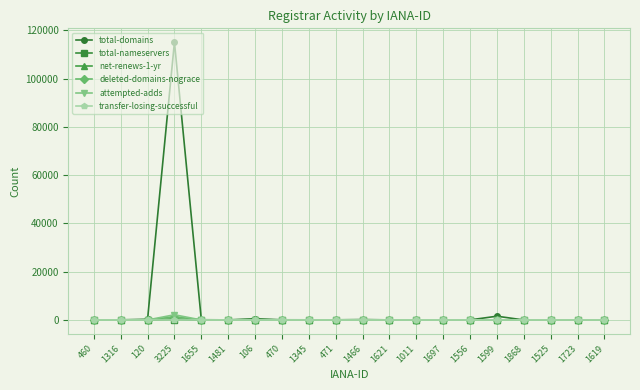

What is the difference between the deleted-domains-nograce values at 1556 and 1697?

1